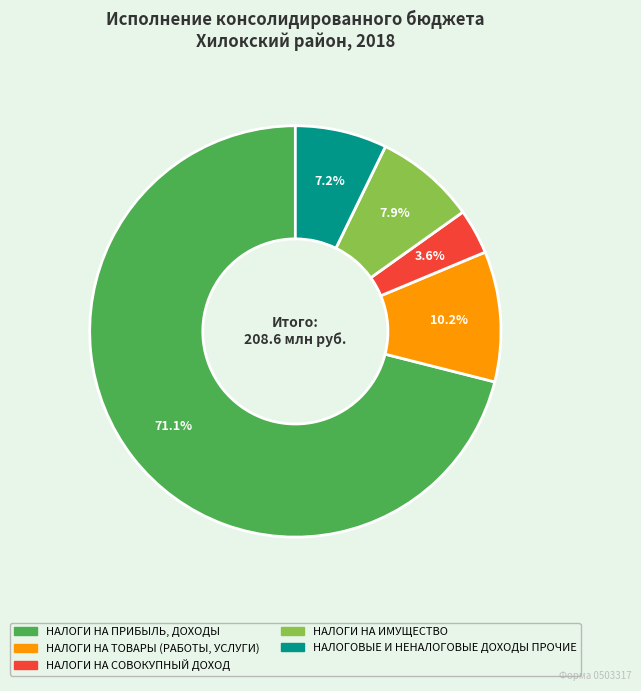

To the nearest percent, what portion does НАЛОГОВЫЕ И НЕНАЛОГОВЫЕ ДОХОДЫ ПРОЧИЕ represent?

7%